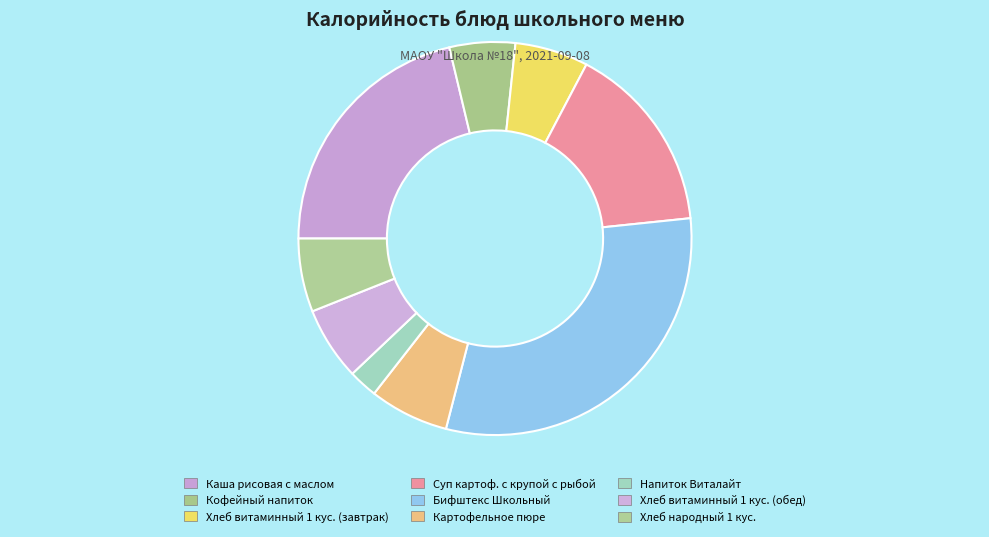

What percentage do Кофейный напиток and Хлеб народный 1 кус. together represent?

11.4%